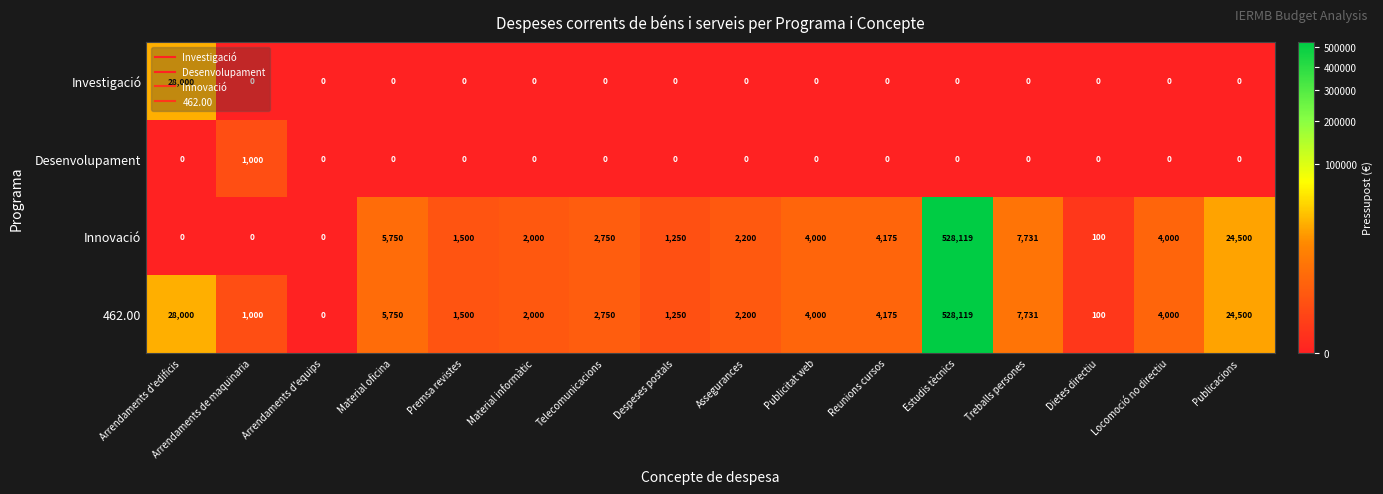

What is the sum of all Desenvolupament values?

1000